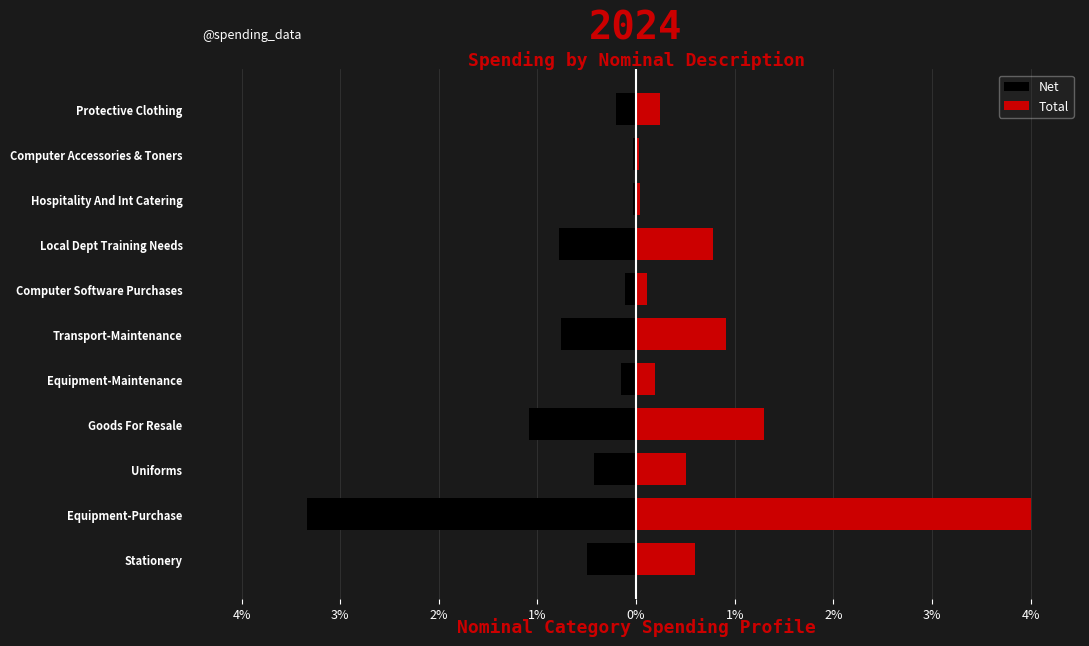

Are the bars horizontal?

Yes